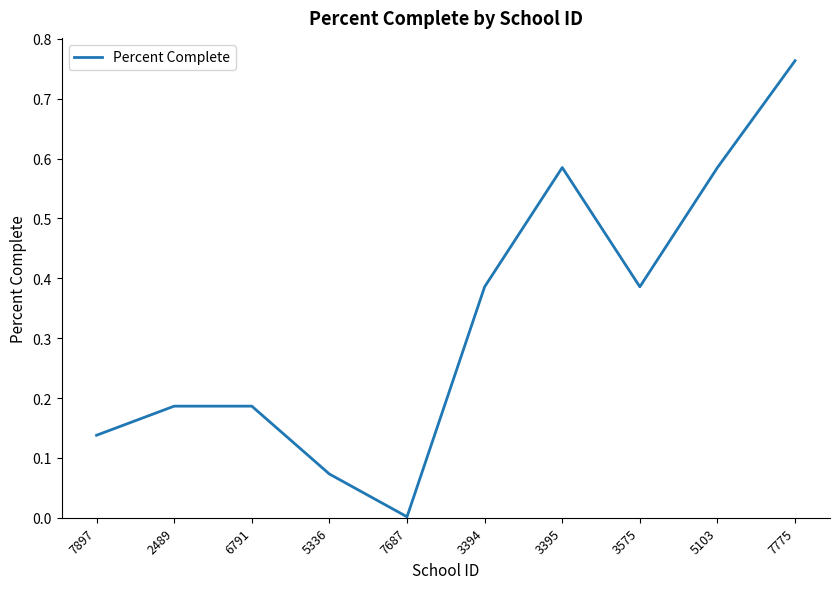

What position from the right is 3395?

4